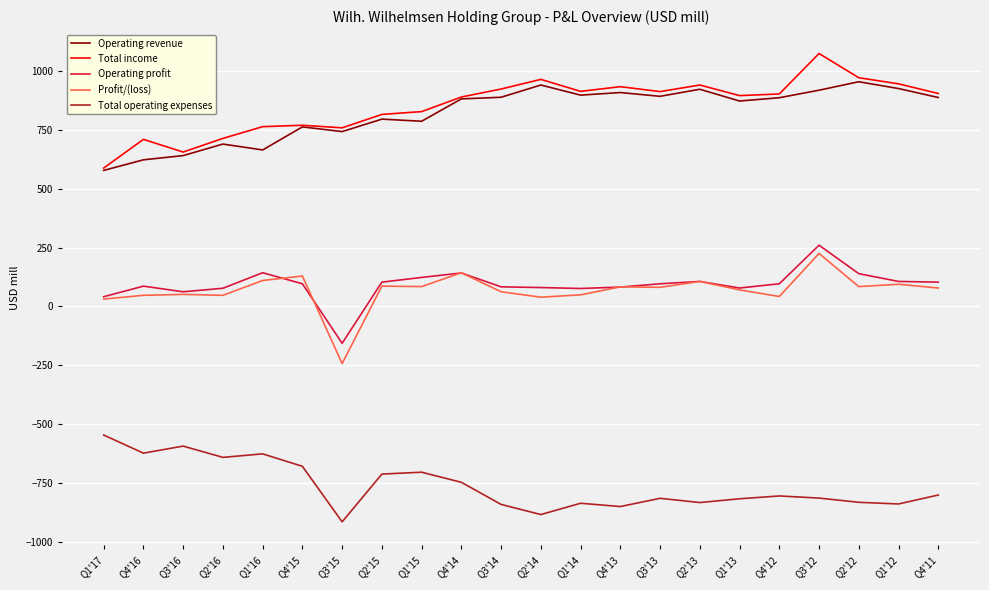

What is the difference between the maximum and minimum values in the Operating profit series?

417